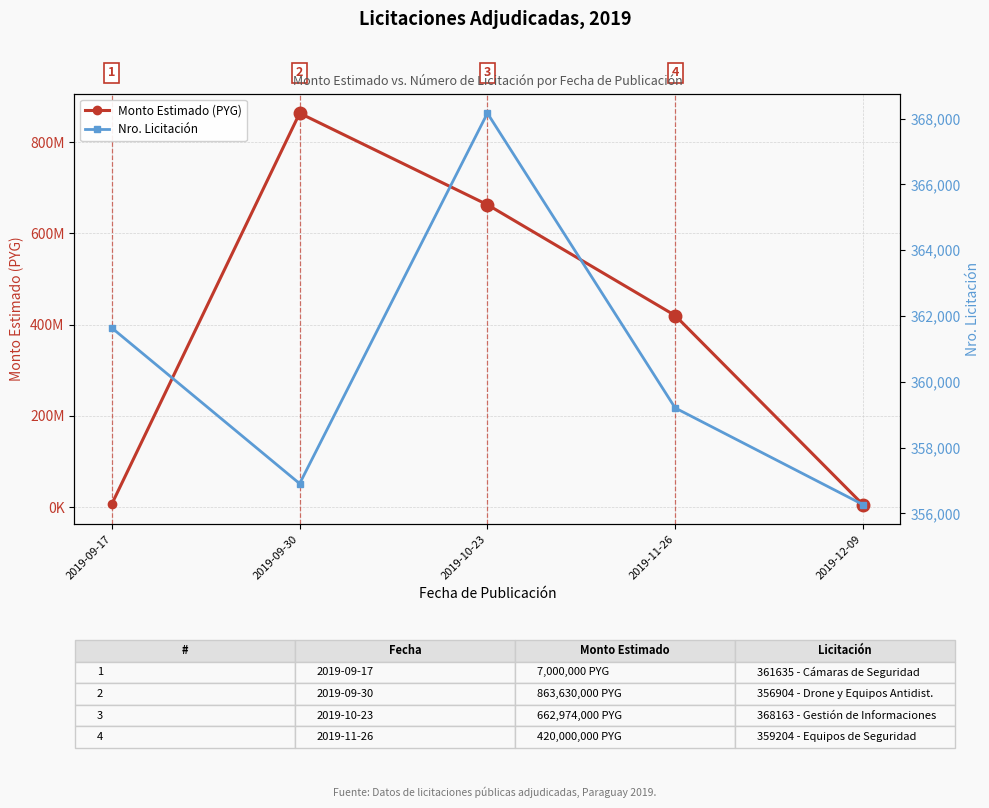

What position from the left is 2019-12-09?

5